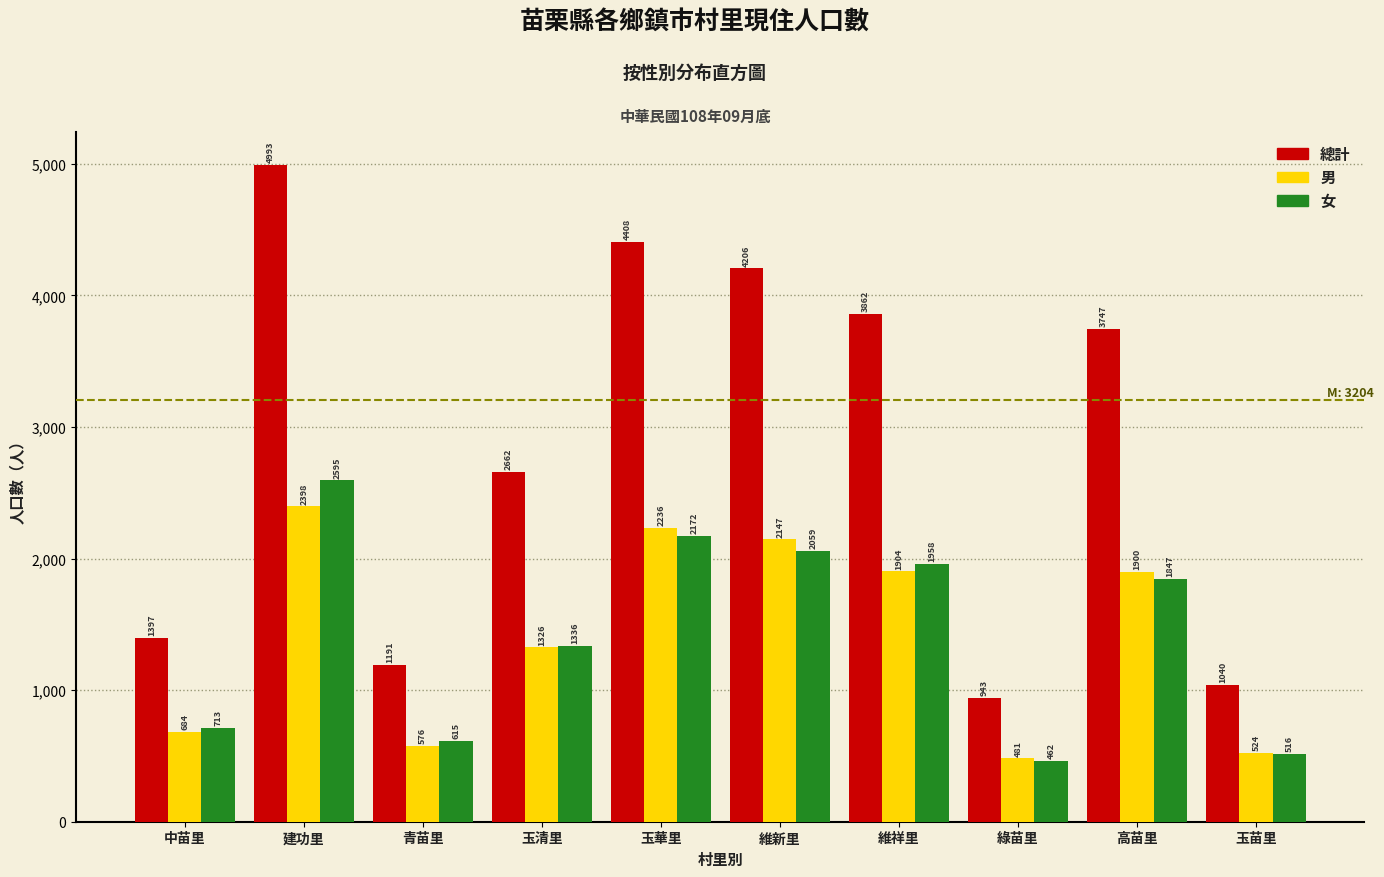

Reading left to right, list all the values displayed in this chart.

總計: 1397	4993	1191	2662	4408	4206	3862	943	3747	1040
男: 684	2398	576	1326	2236	2147	1904	481	1900	524
女: 713	2595	615	1336	2172	2059	1958	462	1847	516